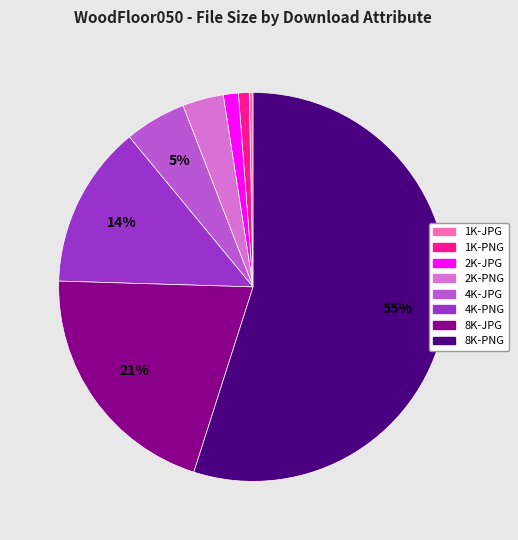

Is the sum of 8K-JPG and 4K-PNG greater than half?

No